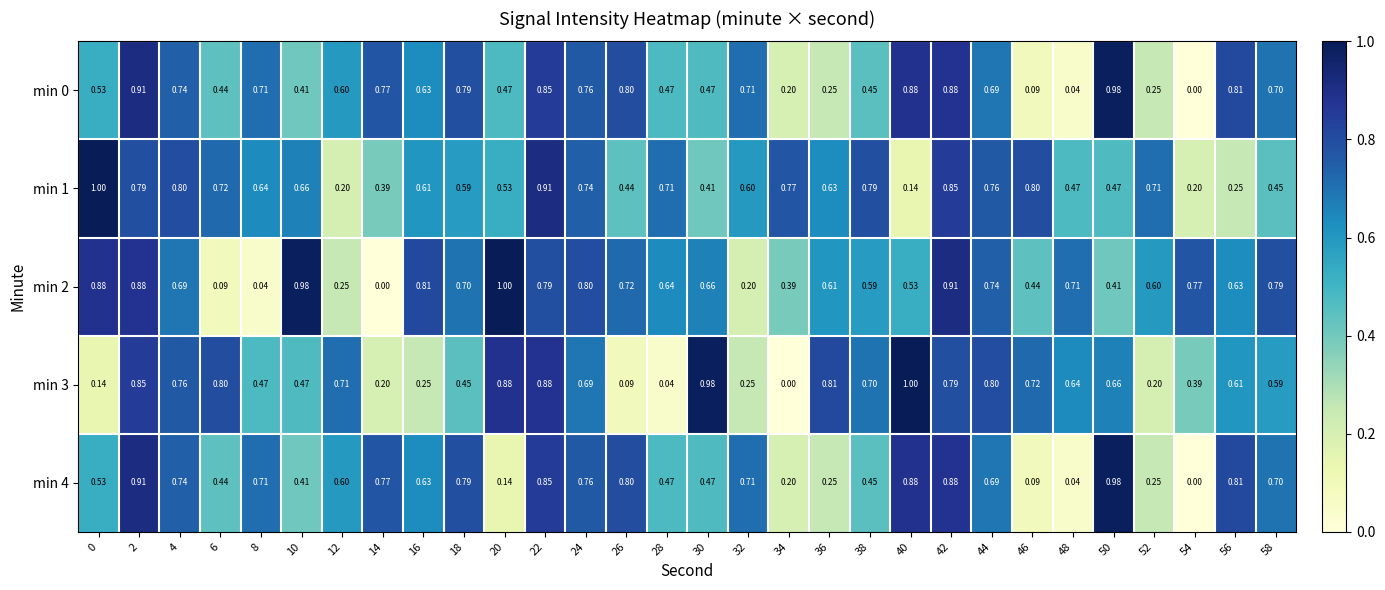

Is the value of min 1 at 54 greater than the value of min 4 at 54?

Yes